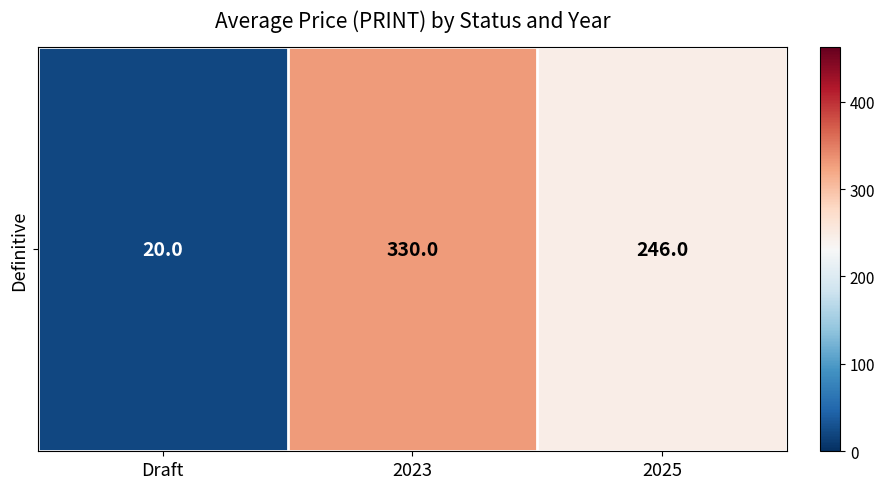

Rank the categories by value from highest to lowest.

2023, 2025, Draft